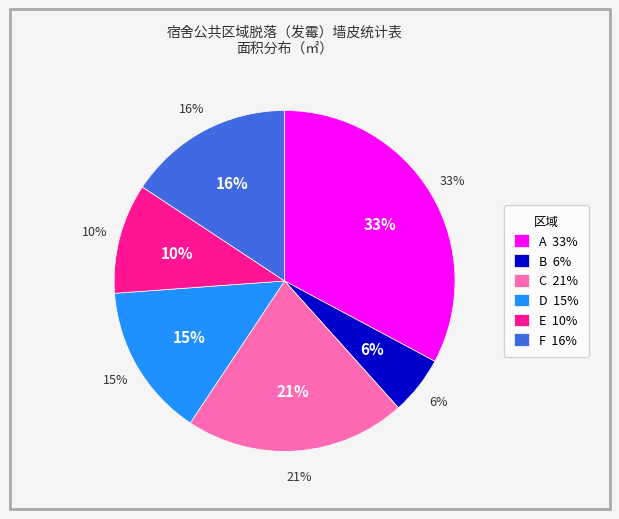

True or false: C accounts for 21% of the total.

True